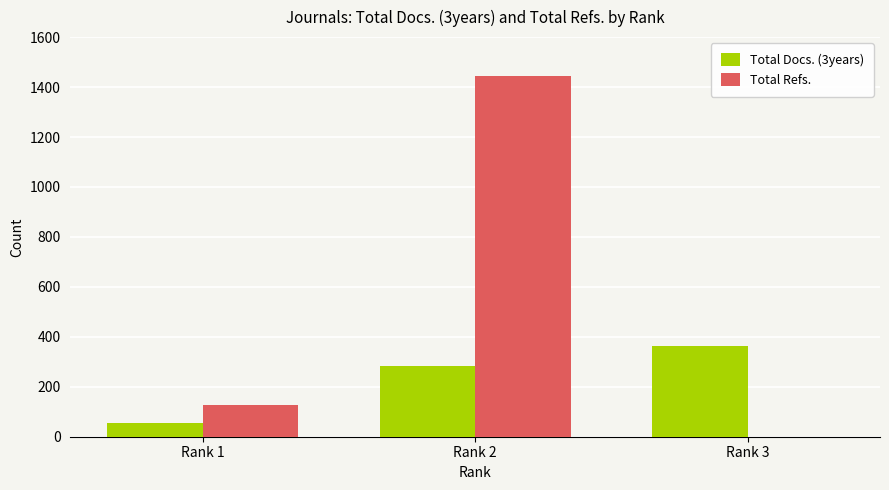

What is the sum of the Total Refs. values at Rank 1 and Rank 2?

1571